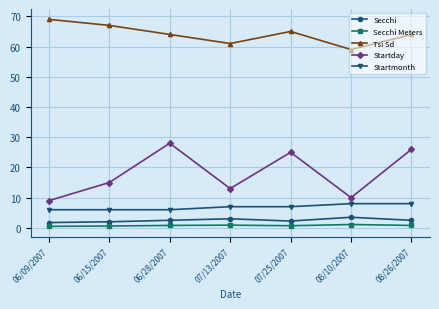

True or false: Secchi Meters and Startday intersect in this chart.

False